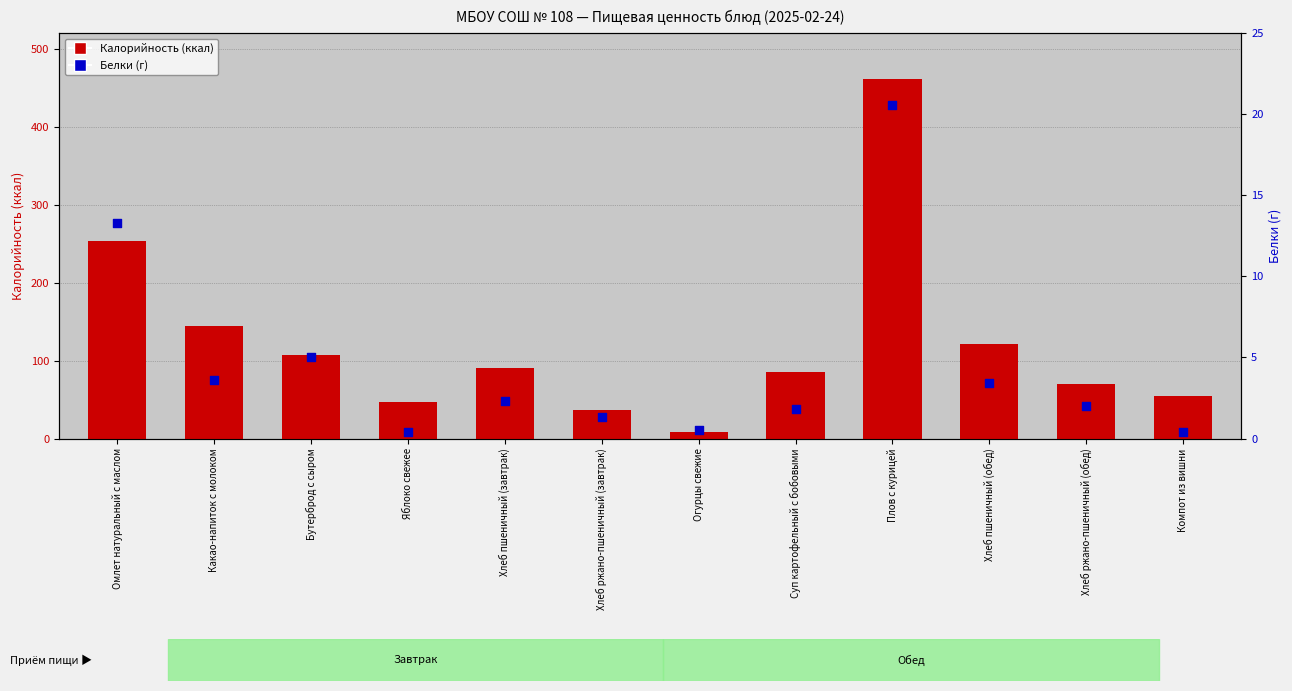

At how many categories does at least one series exceed 165?

2